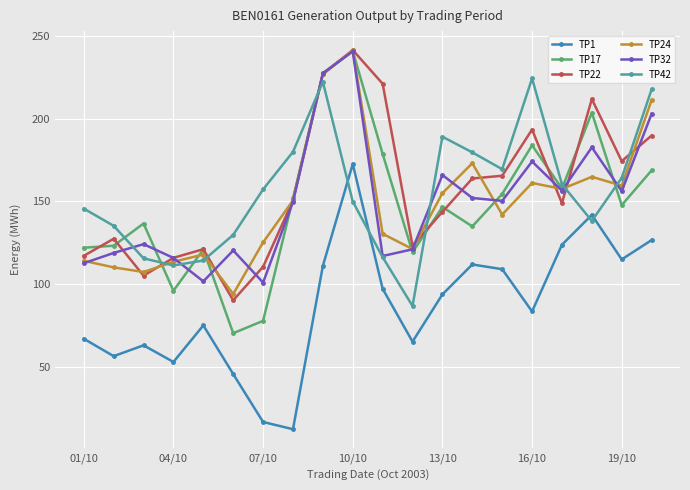

True or false: TP42 and TP1 intersect in this chart.

True